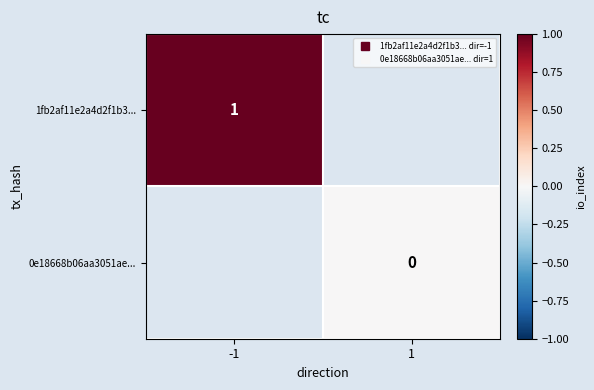

At how many categories does at least one series exceed 0?

1